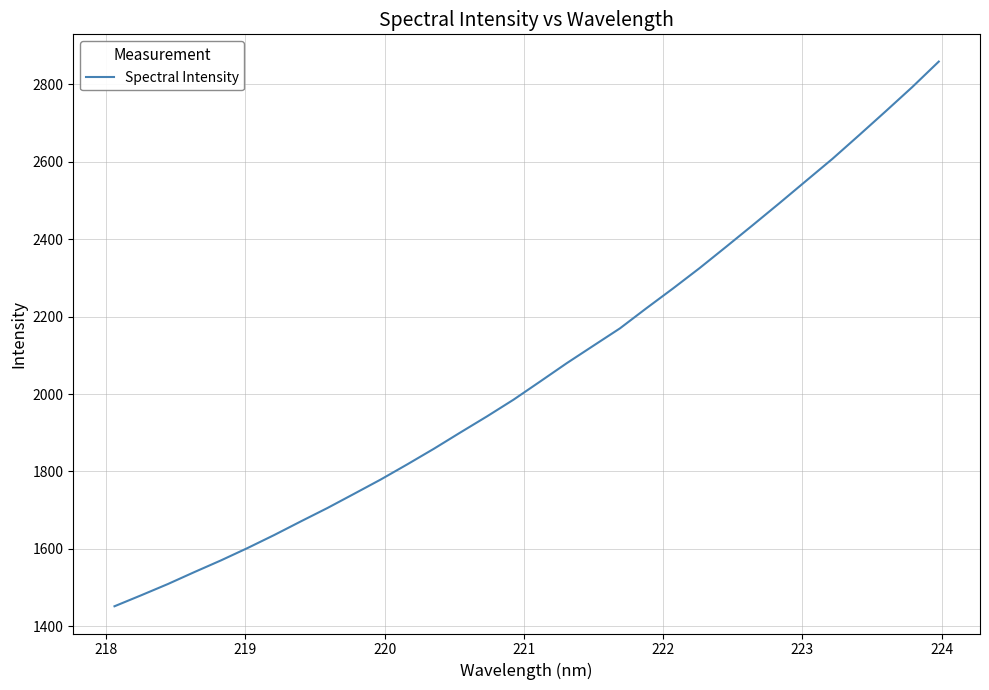

What is the maximum value shown in the chart?

2859.2